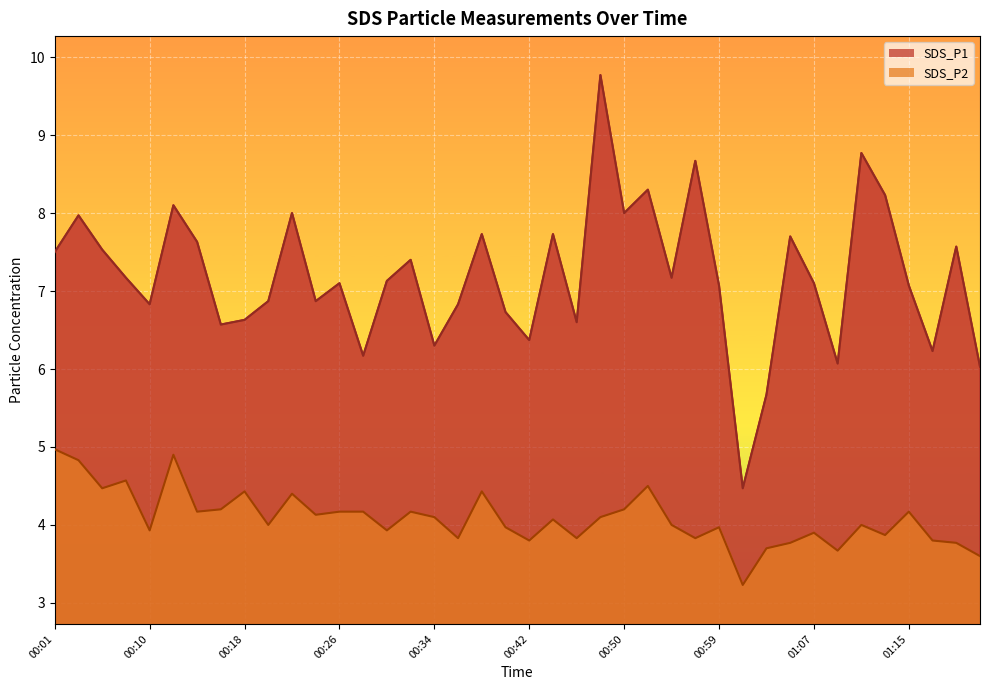

What are all the series names shown in the legend?

SDS_P1, SDS_P2